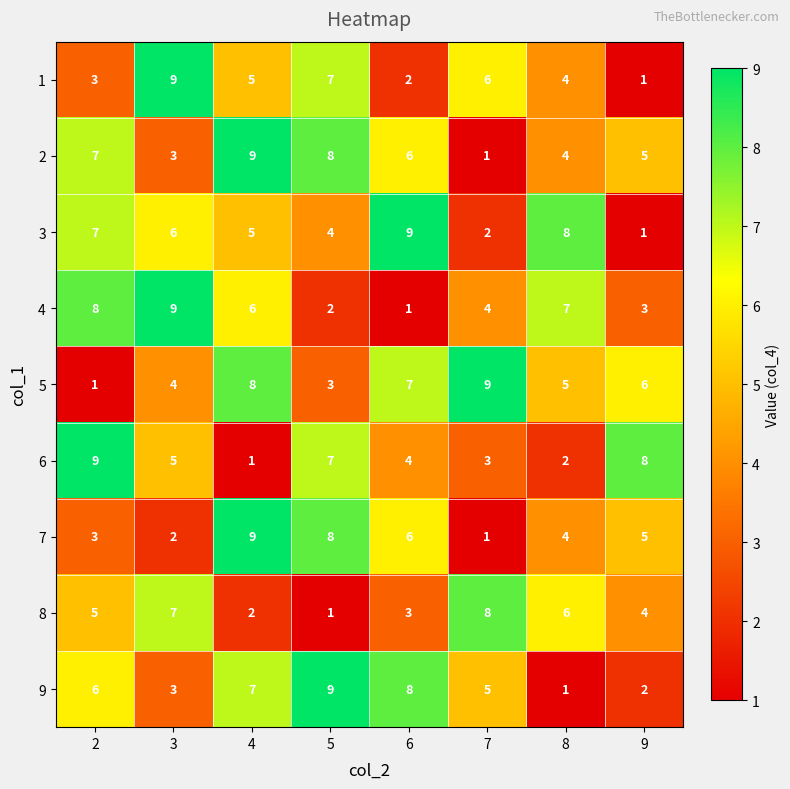

How many data points does each series have?

8